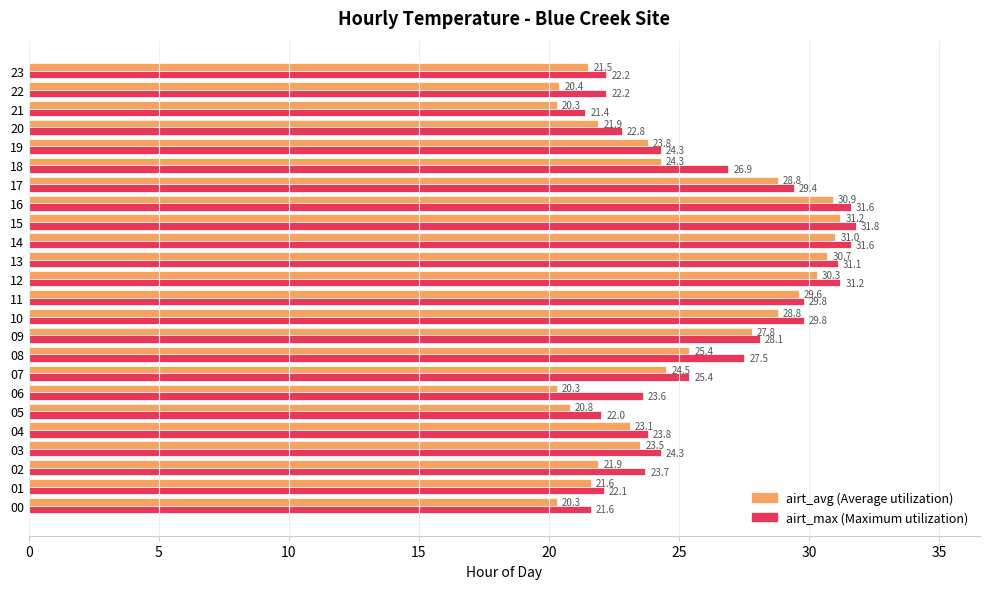

What is the smallest value displayed?

20.3